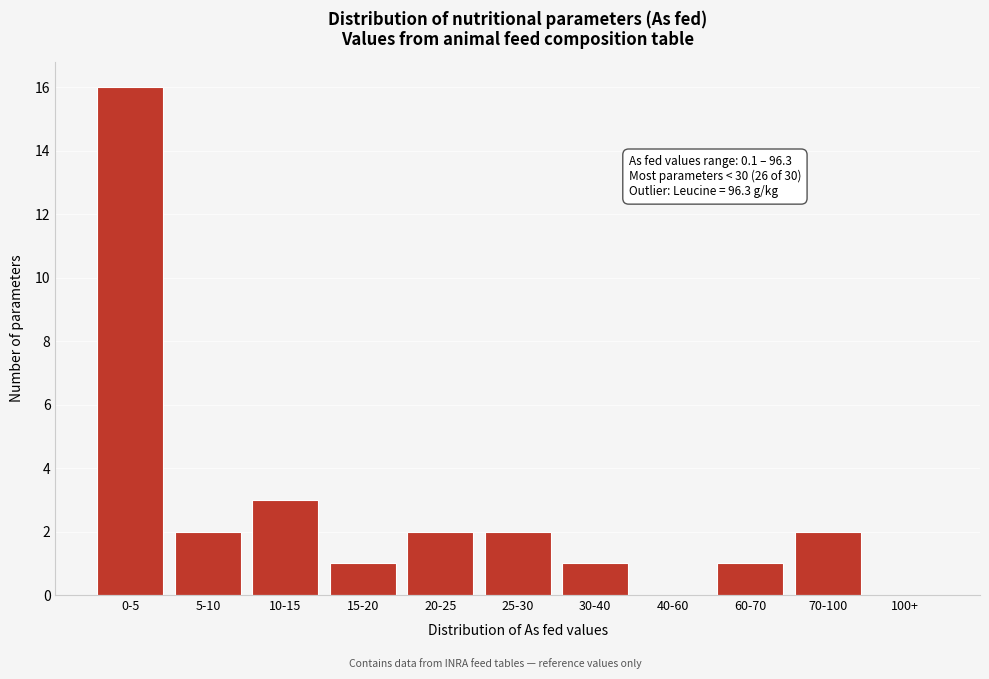

Reading right to left, list all the values displayed in this chart.

100+=0	70-100=2	60-70=1	40-60=0	30-40=1	25-30=2	20-25=2	15-20=1	10-15=3	5-10=2	0-5=16